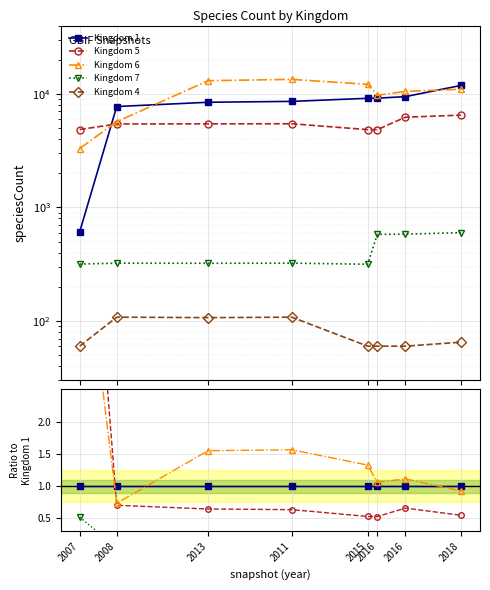

True or false: Kingdom 1 has more than 2 points higher than both neighbors.

False